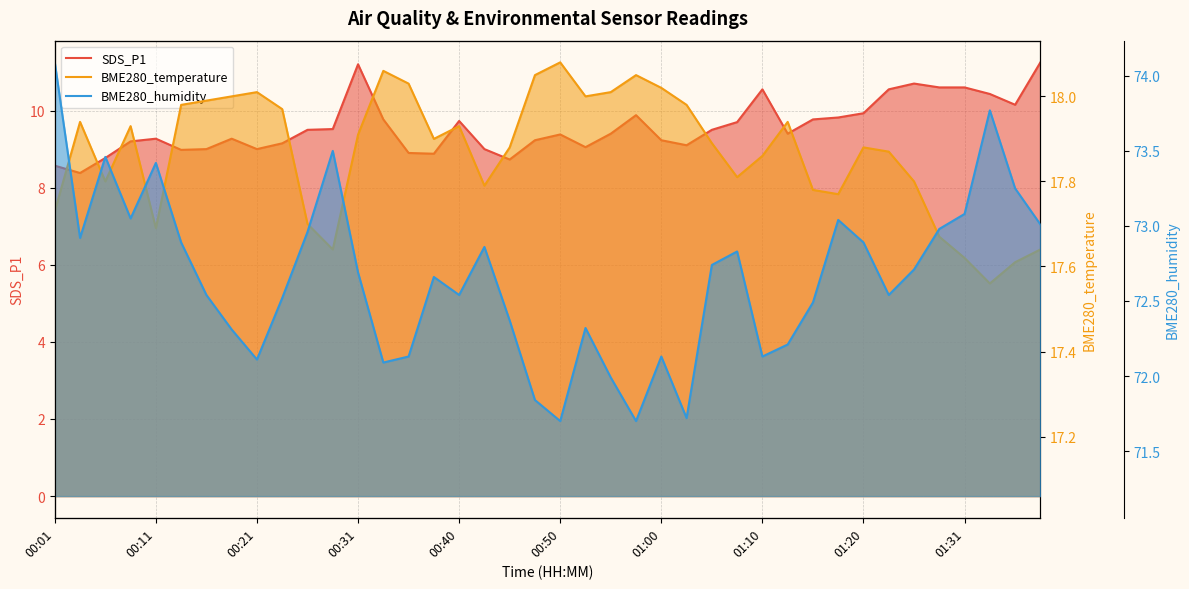

The SDS_P1 series shows 16.3 at 01:10. True or false?

False